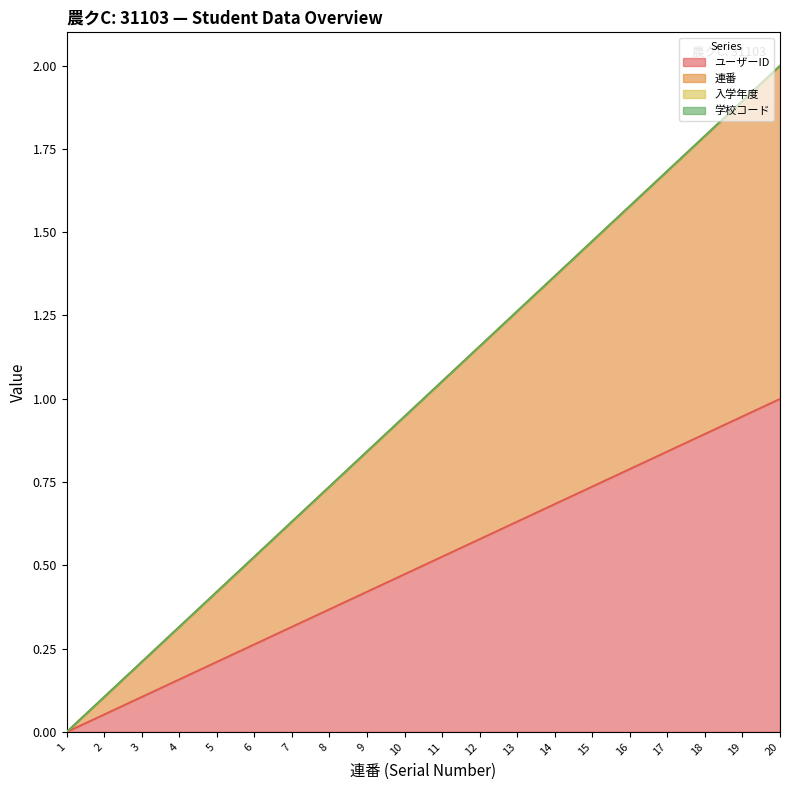

How many values in 連番 are above zero?

19